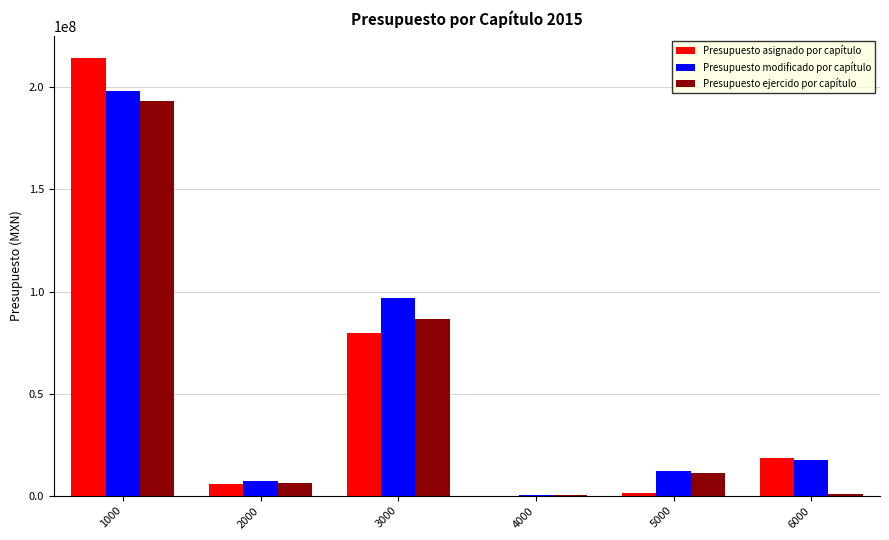

What is the approximate value of Presupuesto modificado por capítulo at 2000?

7368103